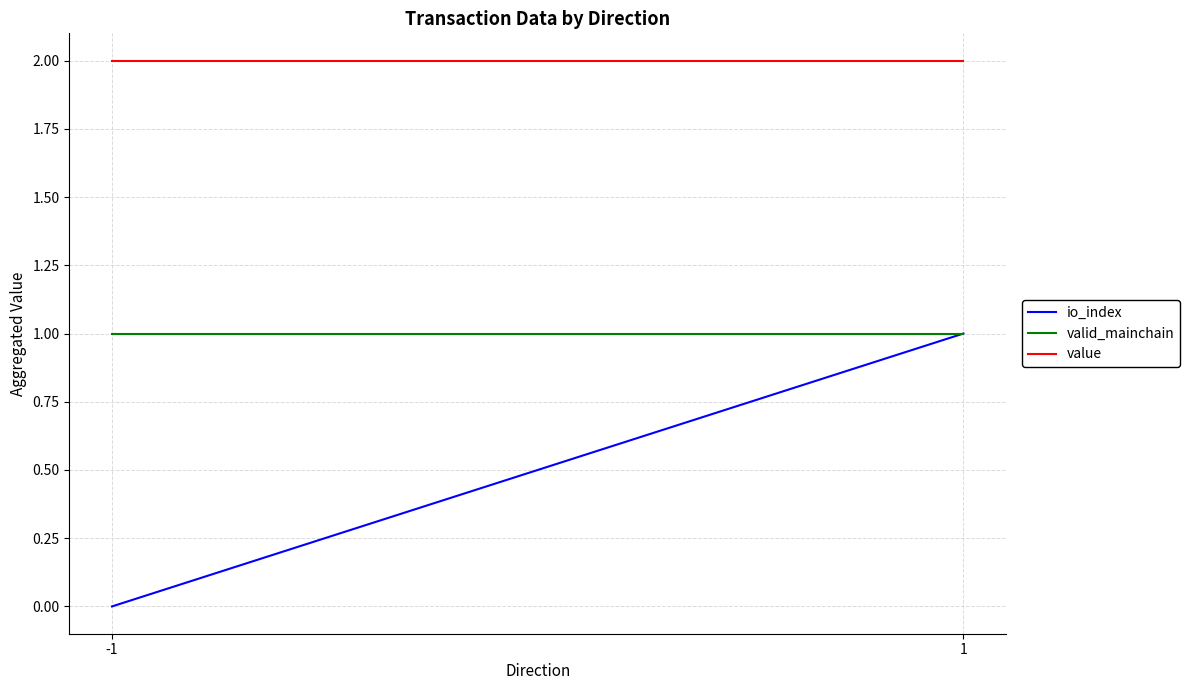

Does the chart display data point markers on the line(s)?

No